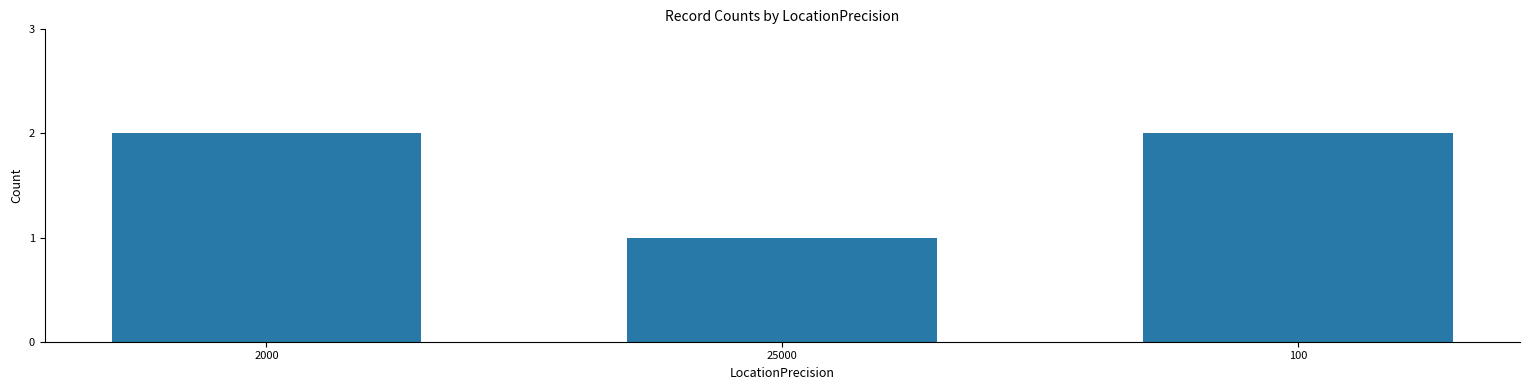

Reading right to left, list all the values displayed in this chart.

2	1	2